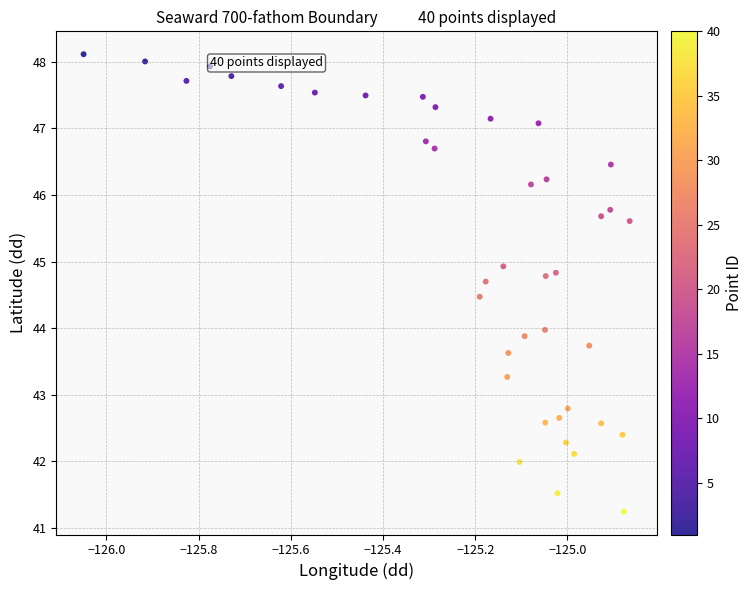

What is the range of X values (max minus min)?

1.2